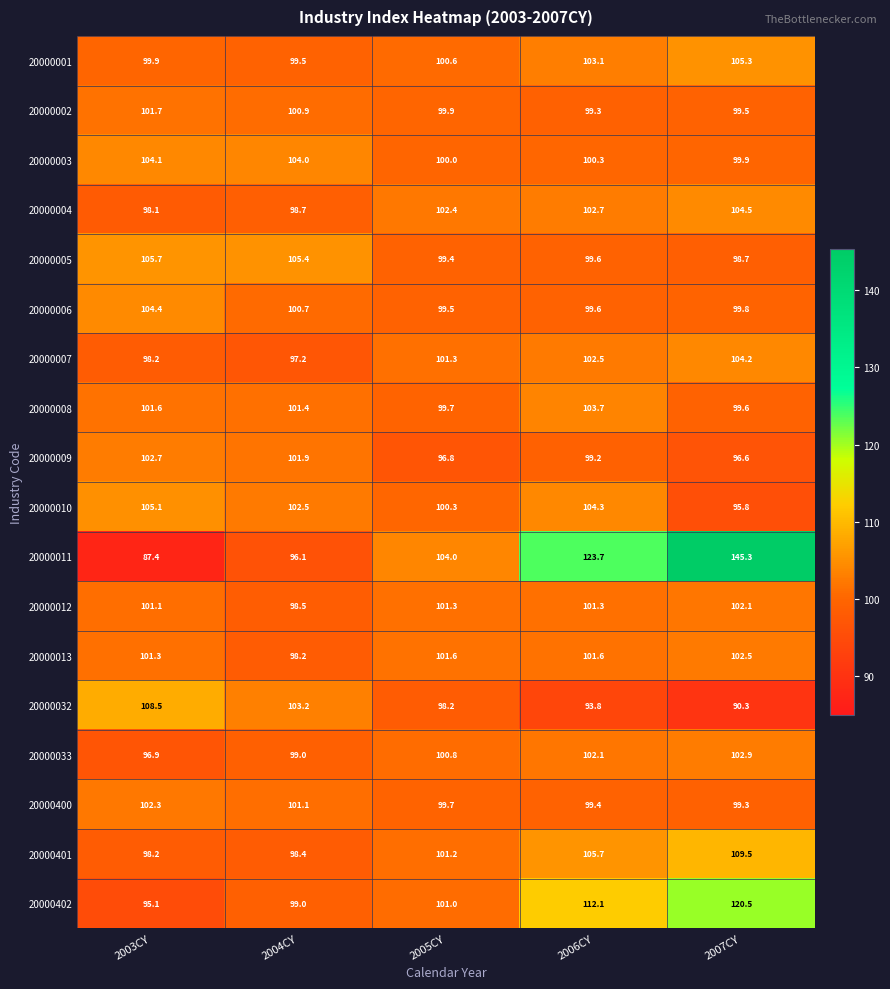

Which series has the widest spread of values?

20000011